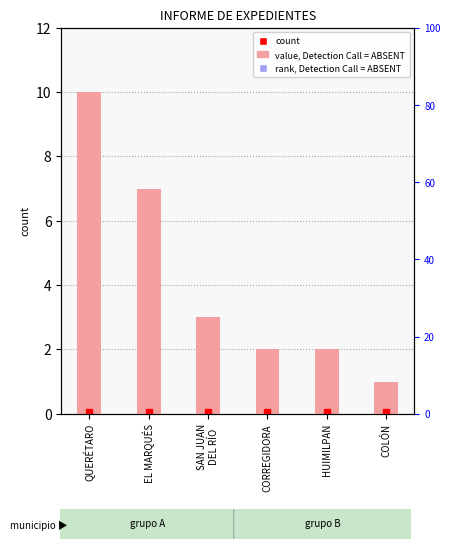

What is the value of the 2nd bar from the left?

7